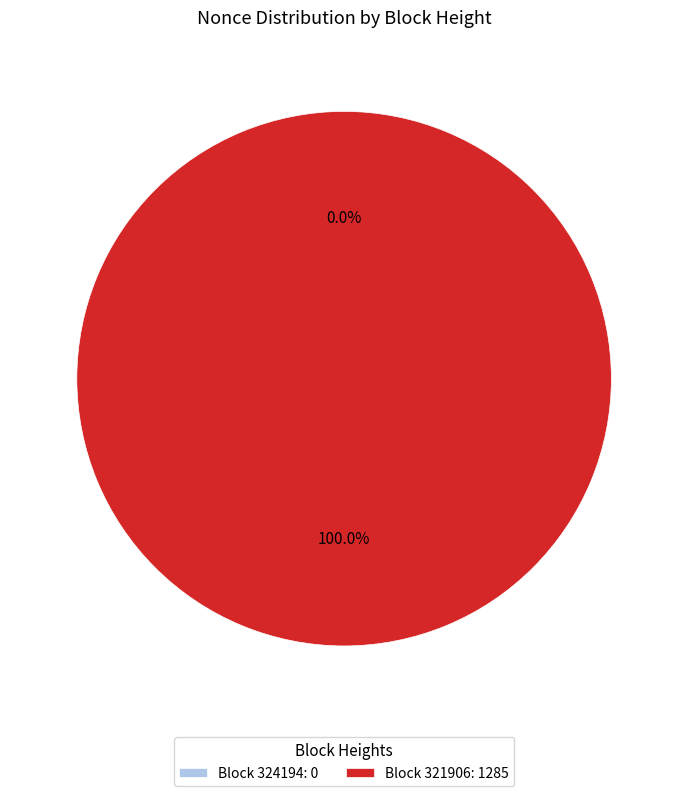

Does any single category account for the majority?

Yes